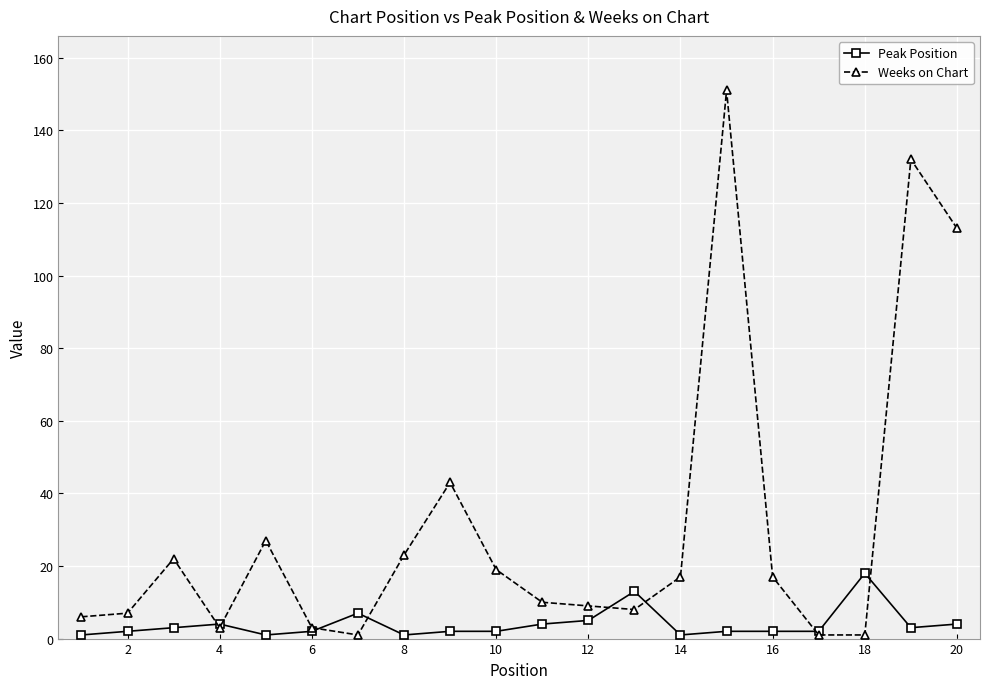

What is the difference between the maximum and second lowest values in the Peak Position series?

17